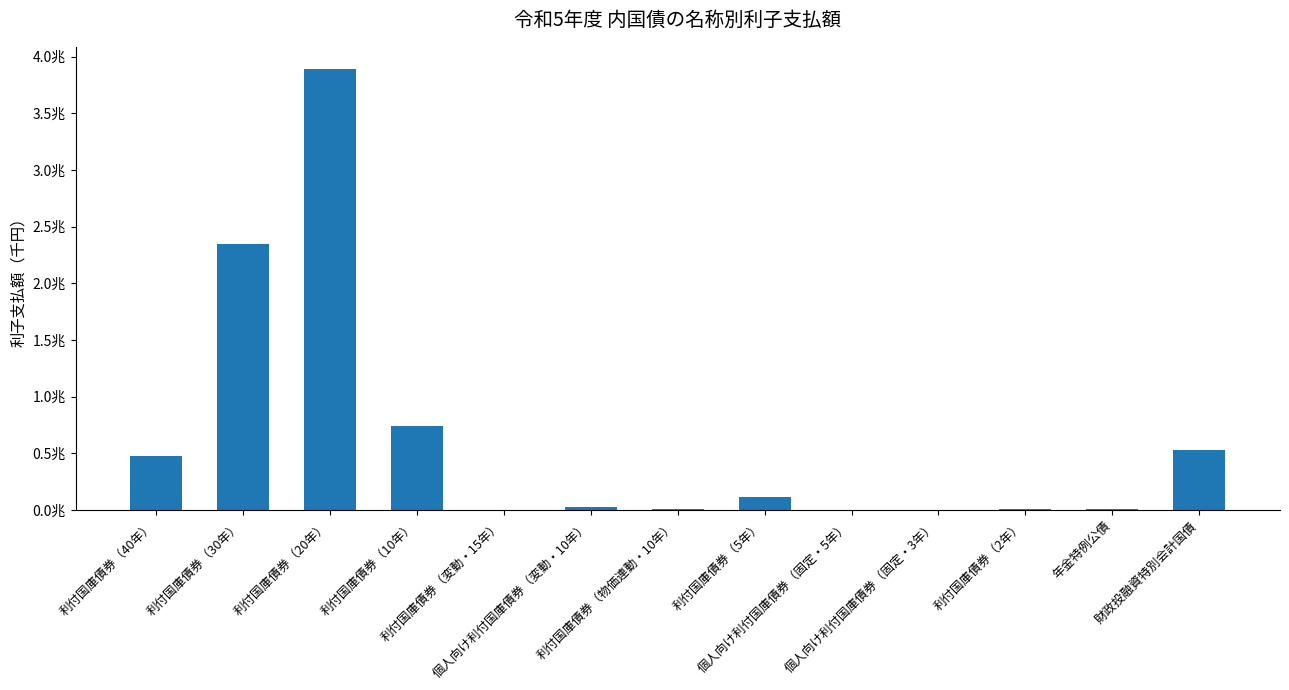

True or false: the data shows 1289195793 at 利付国庫債券（30年）.

False